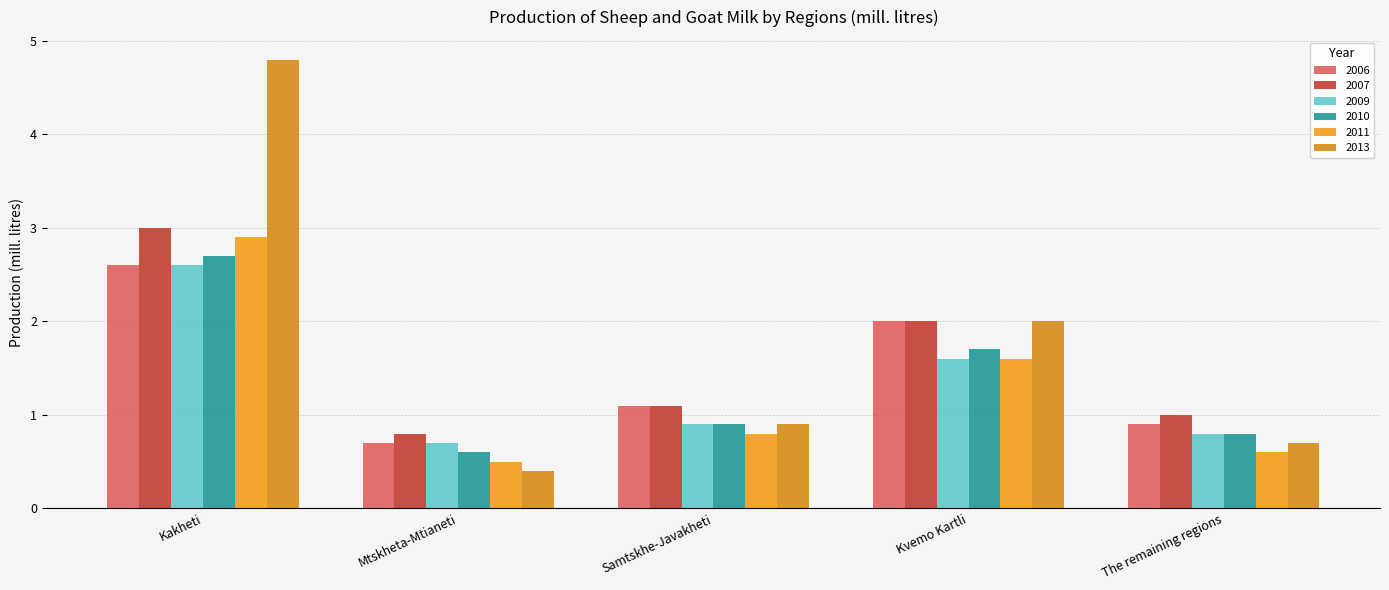

How many groups of bars are there?

5